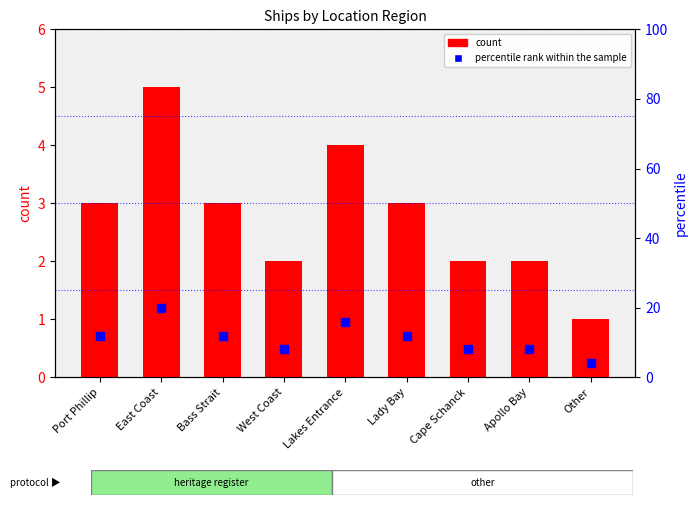

What is the total value across all series at Lady Bay?

15